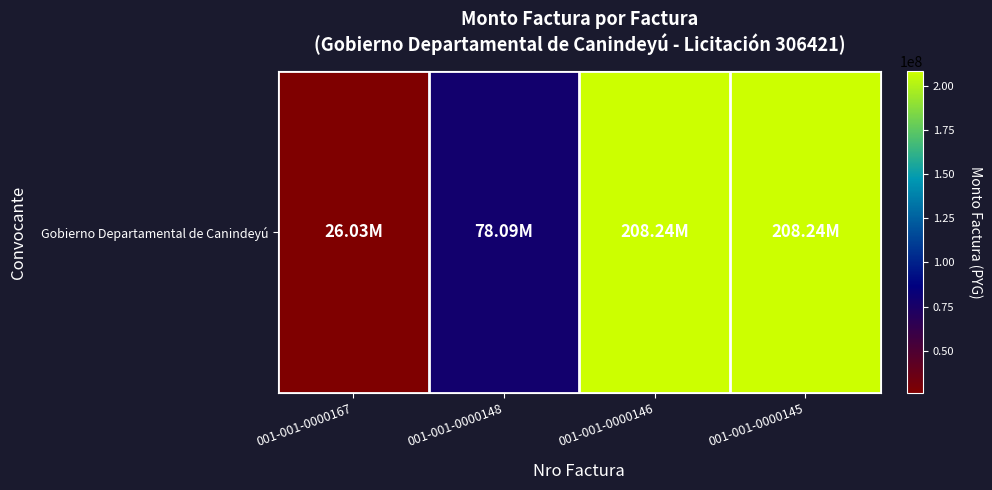

List the labels in order of value, largest first.

001-001-0000146, 001-001-0000145, 001-001-0000148, 001-001-0000167